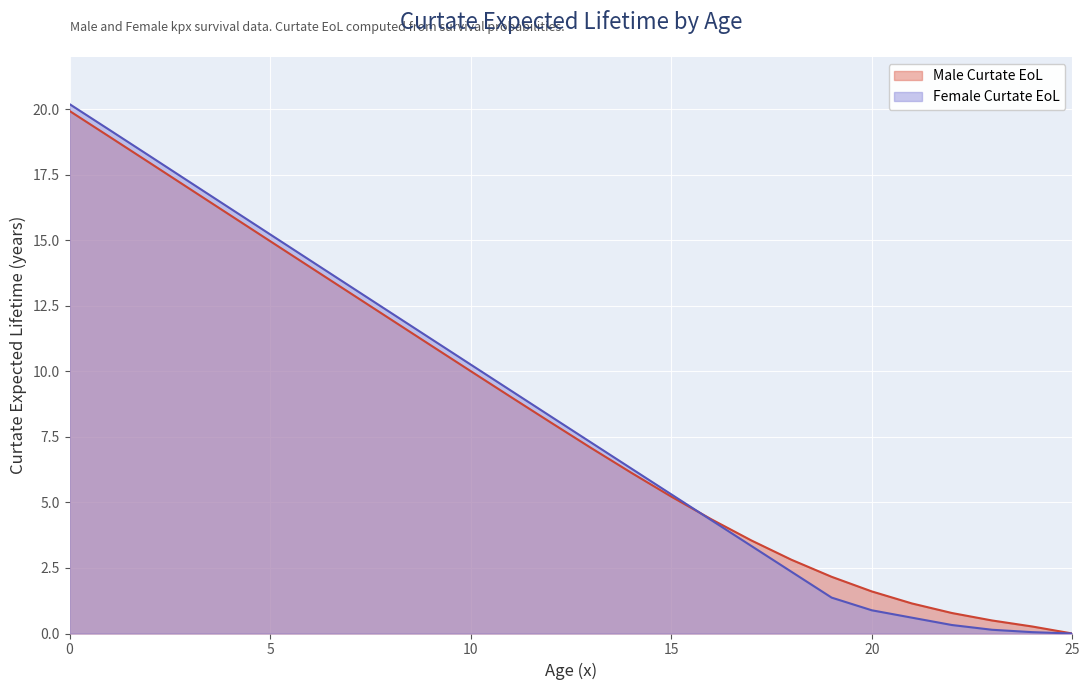

True or false: Female Curtate EoL has a value of 0.1 at 23.

True